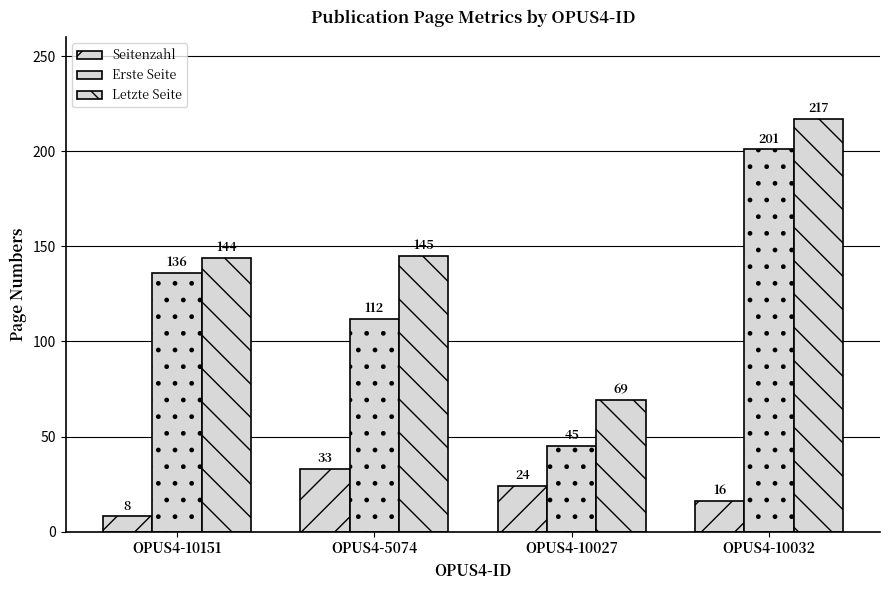

What is the sum of the Letzte Seite values at OPUS4-10151 and OPUS4-10032?

361